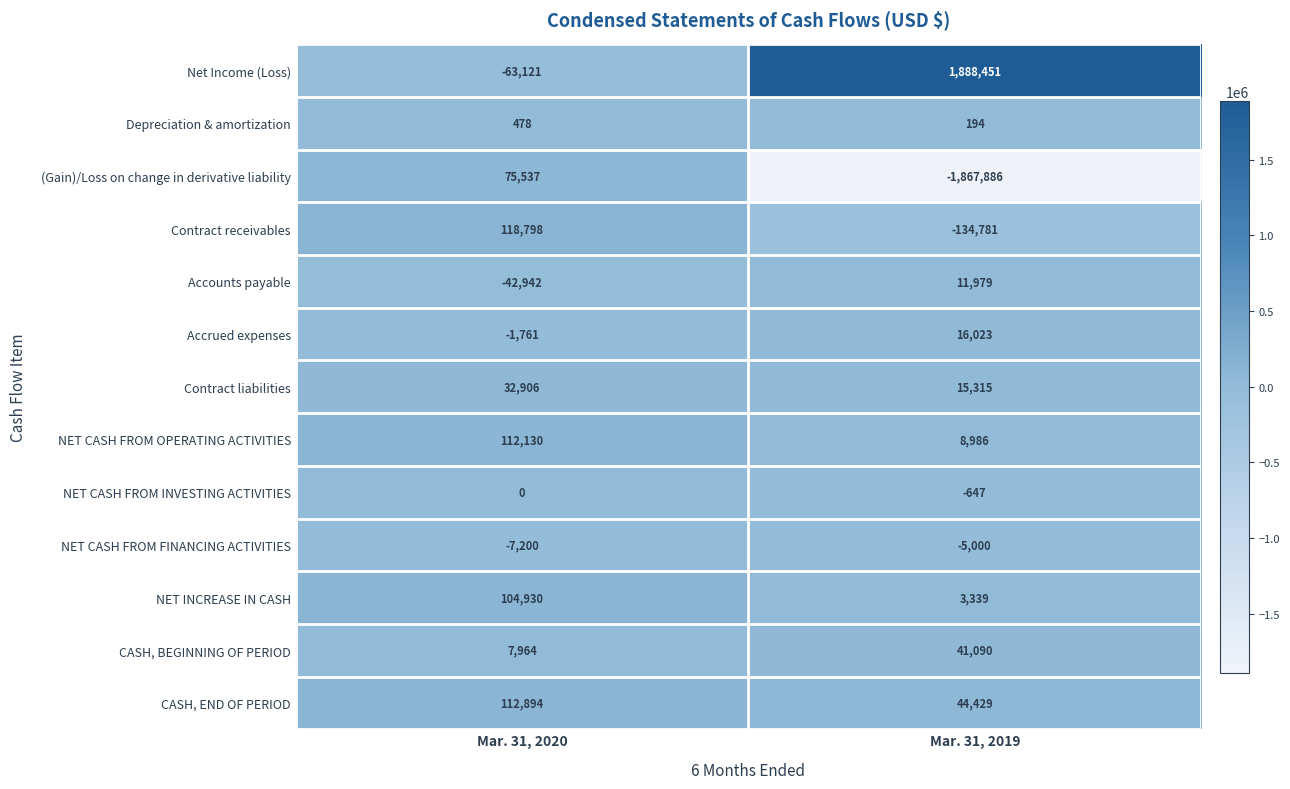

The (Gain)/Loss on change in derivative liability series shows 132483 at Mar. 31, 2020. True or false?

False